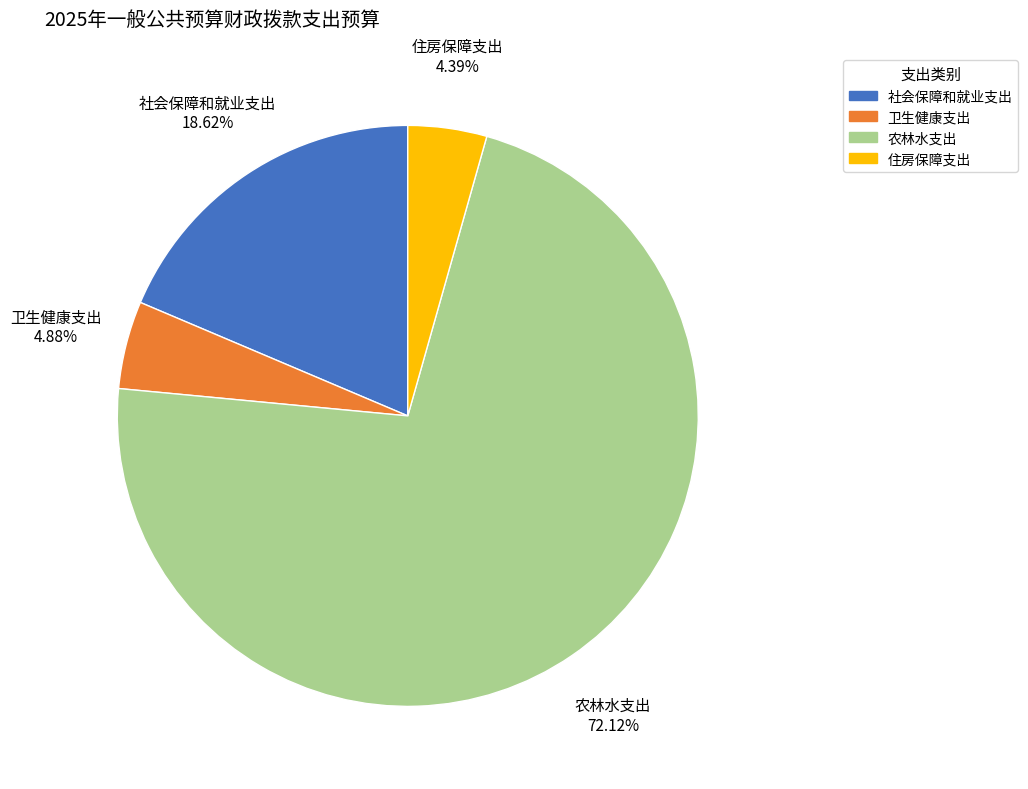

What is the total percentage of 社会保障和就业支出 and 农林水支出?

90.7%